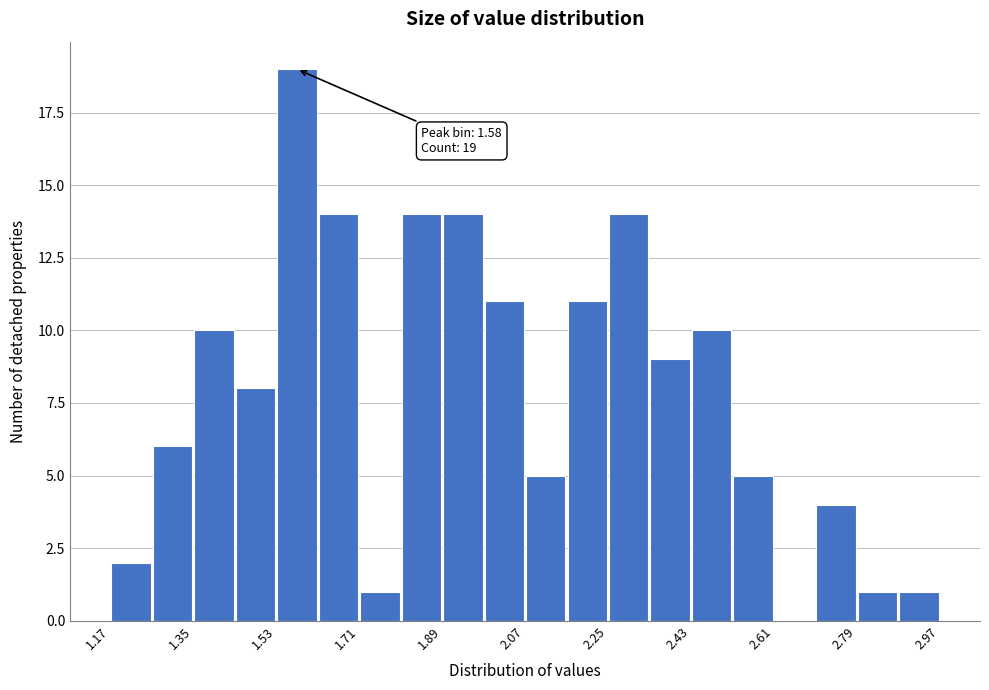

Over which range of the x-axis is the bar tallest?

1.53 to 1.62